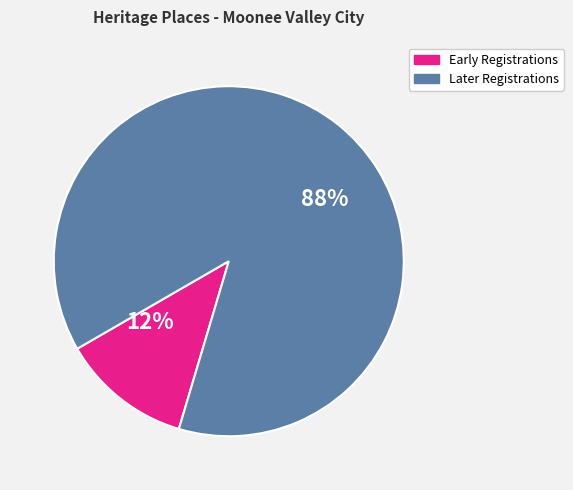

To the nearest percent, what portion does Early Registrations represent?

12%